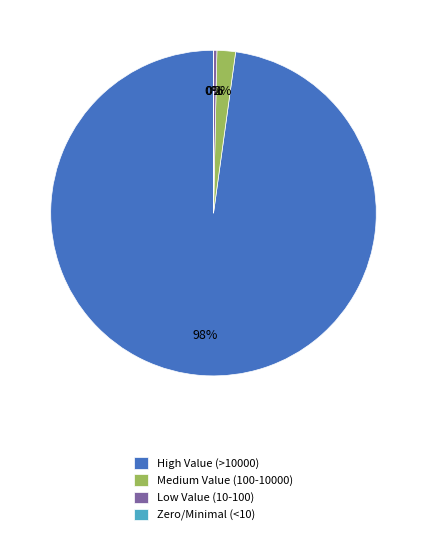

Do Medium Value (100-10000) and Low Value (10-100) together represent more than half of the pie?

No